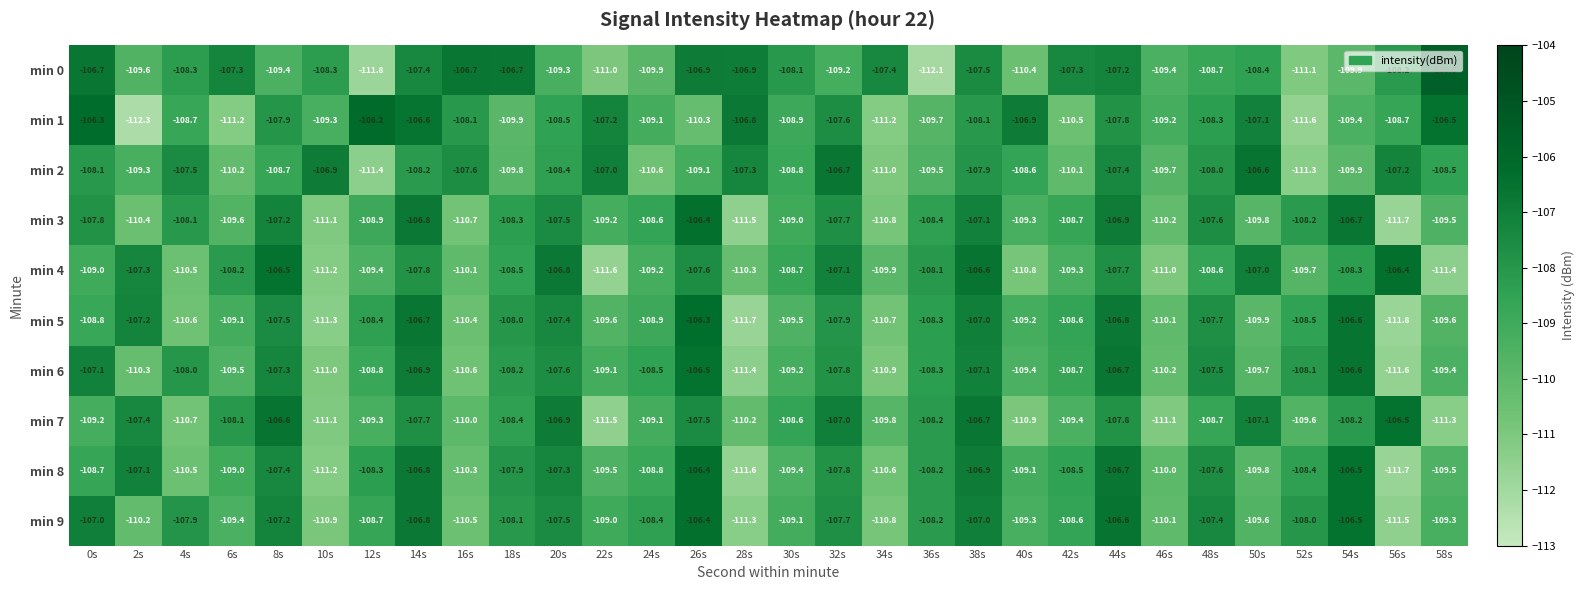

At which label is min 6 closest to -109?

22s